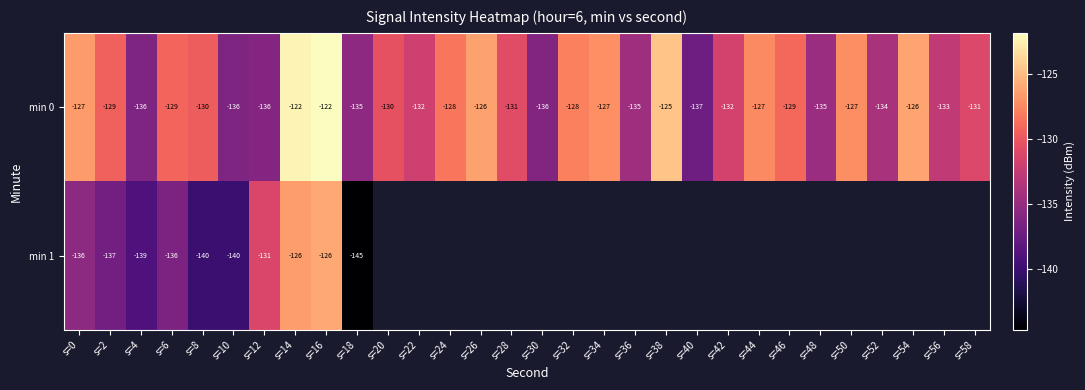

Which label corresponds to the largest value in the chart?

s=16